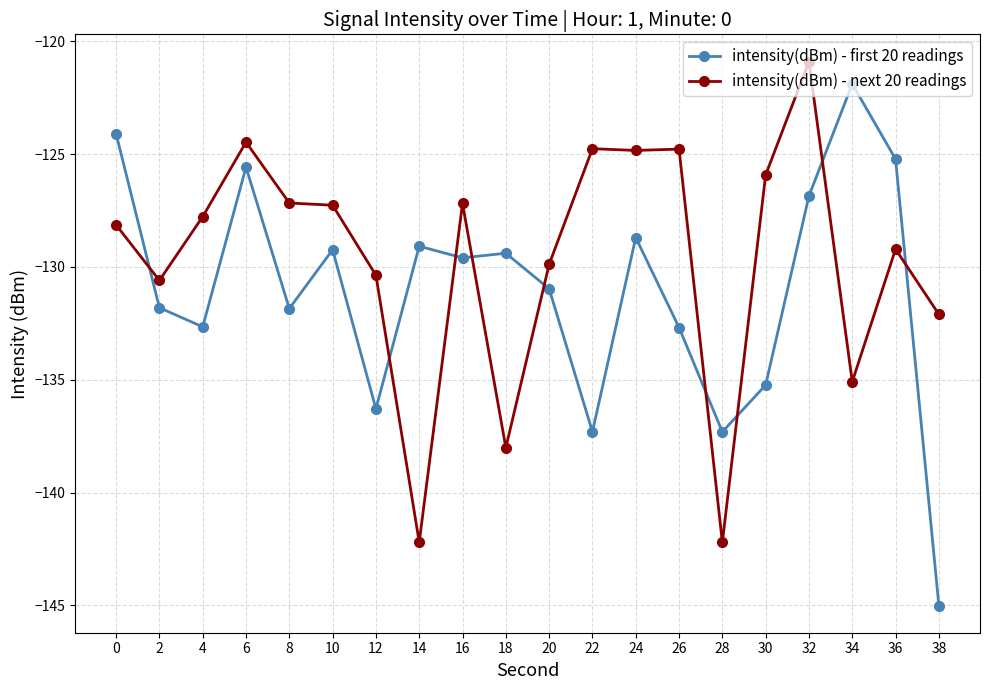

Count the number of data series in this chart.

2